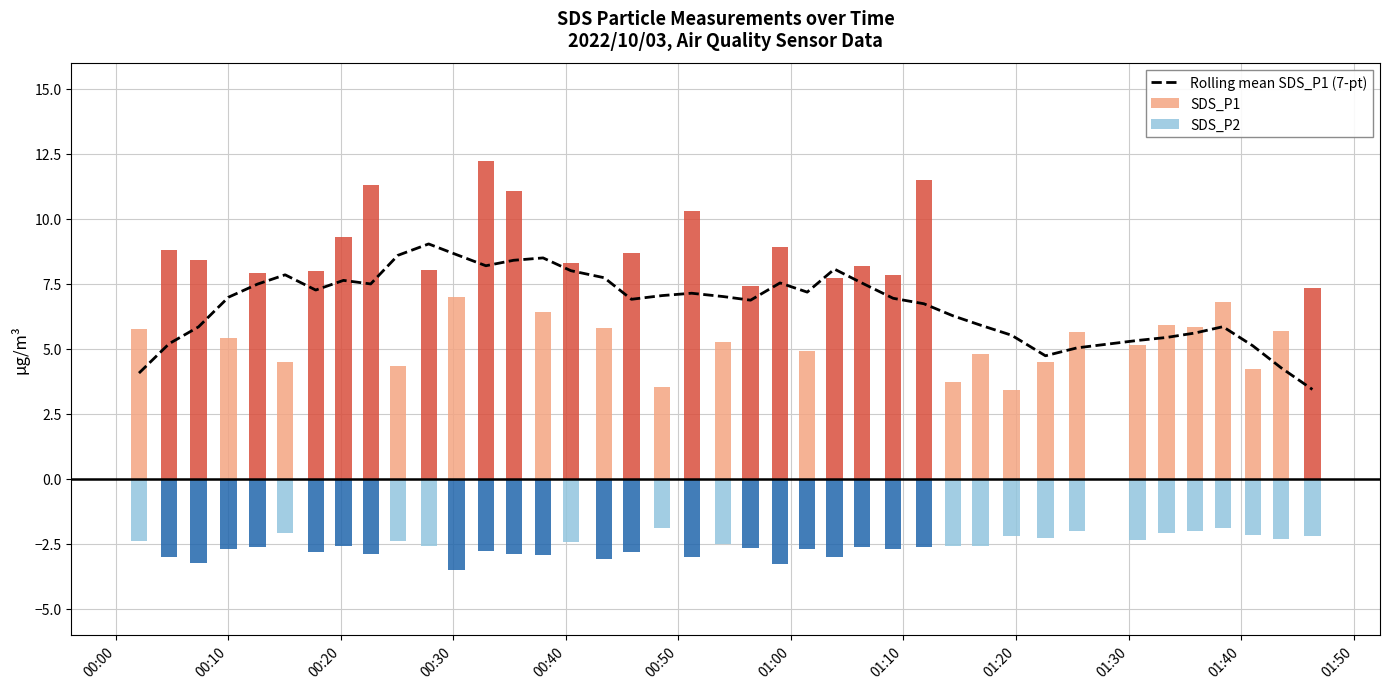

How many bars are there in total?

40